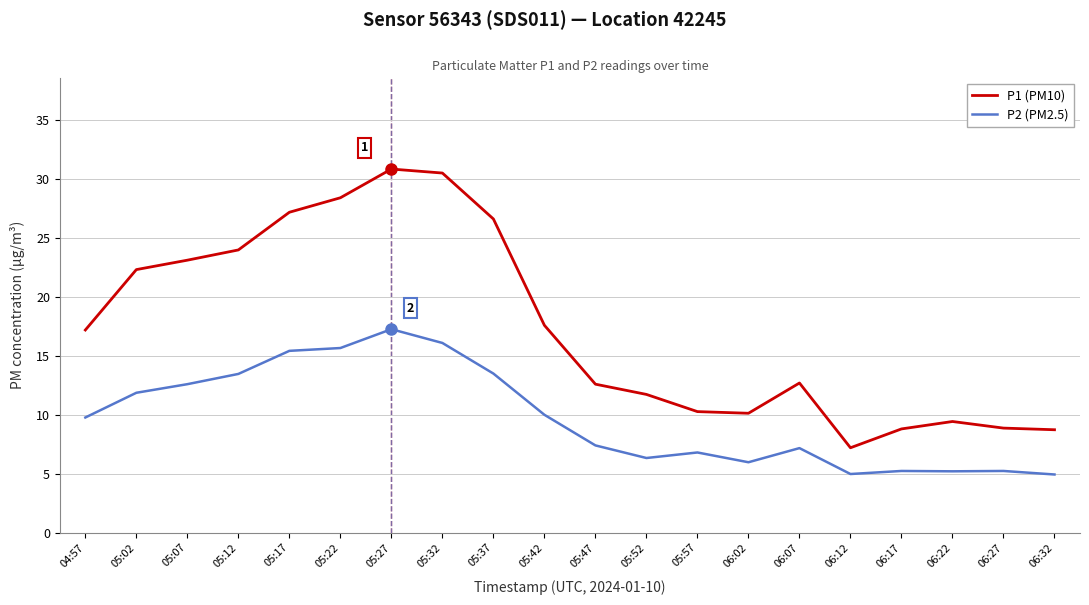

What is the difference between the maximum and minimum values in the P2 (PM2.5) series?

12.3